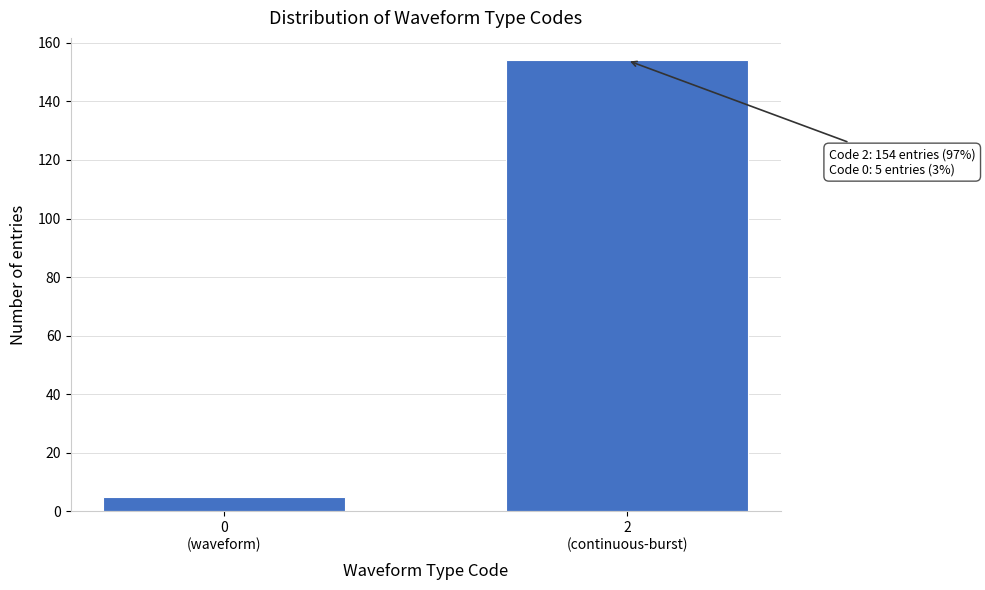

Reading right to left, what are all the values shown in this chart?

154	5